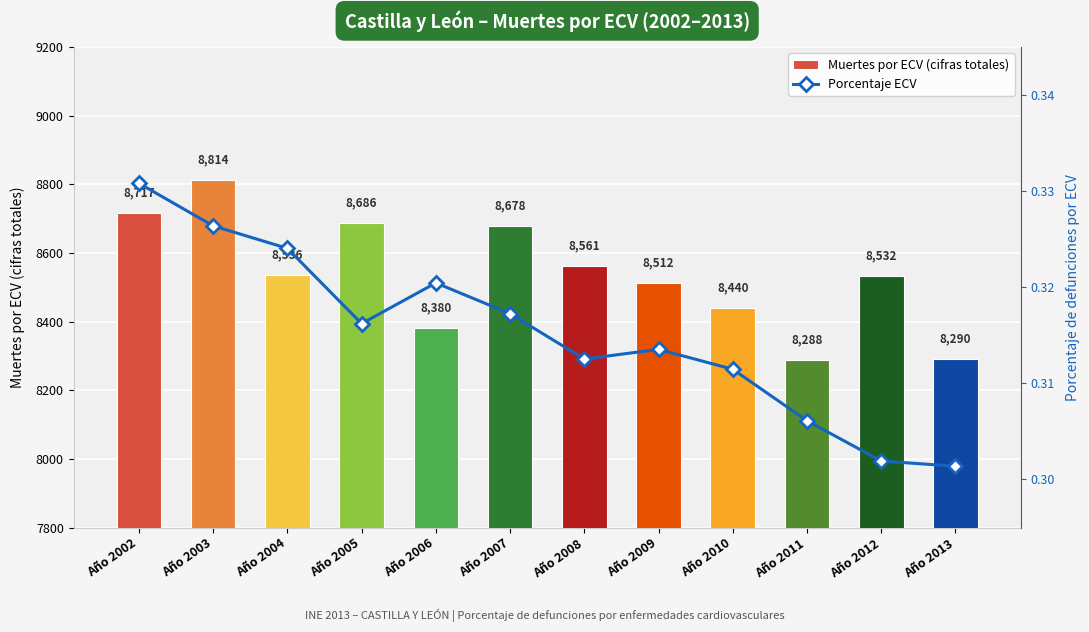

At which category is the sum across all series the highest?

Año 2003